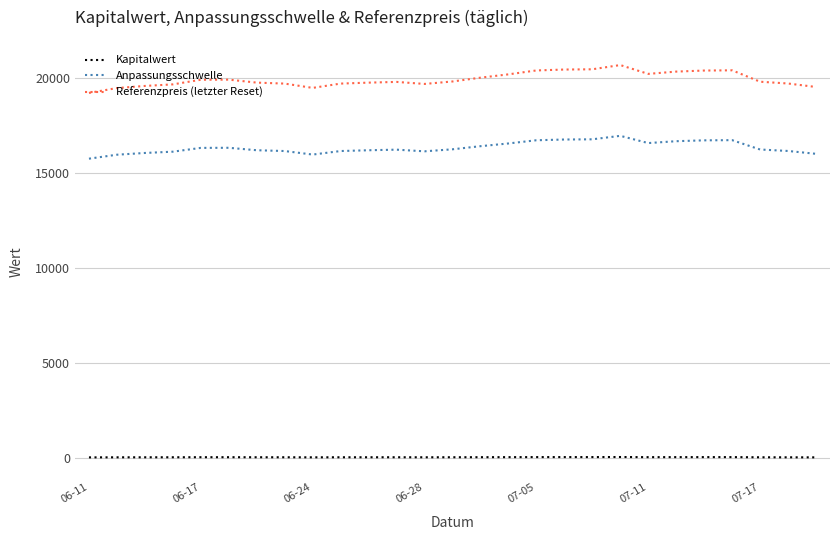

True or false: Kapitalwert and Referenzpreis (letzter Reset) intersect in this chart.

False